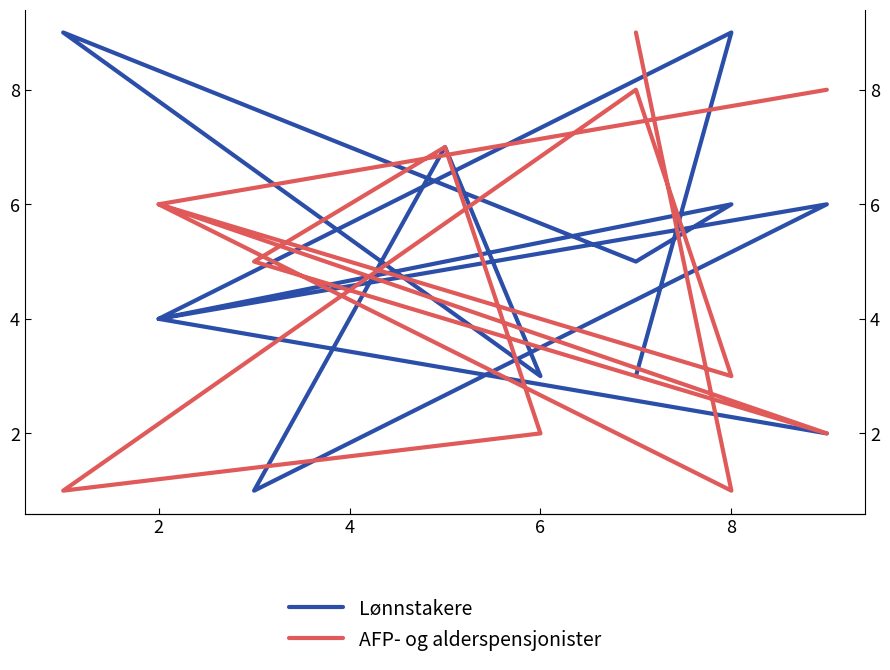

At 2, list the series in order from smallest to largest.

Lønnstakere, AFP- og alderspensjonister